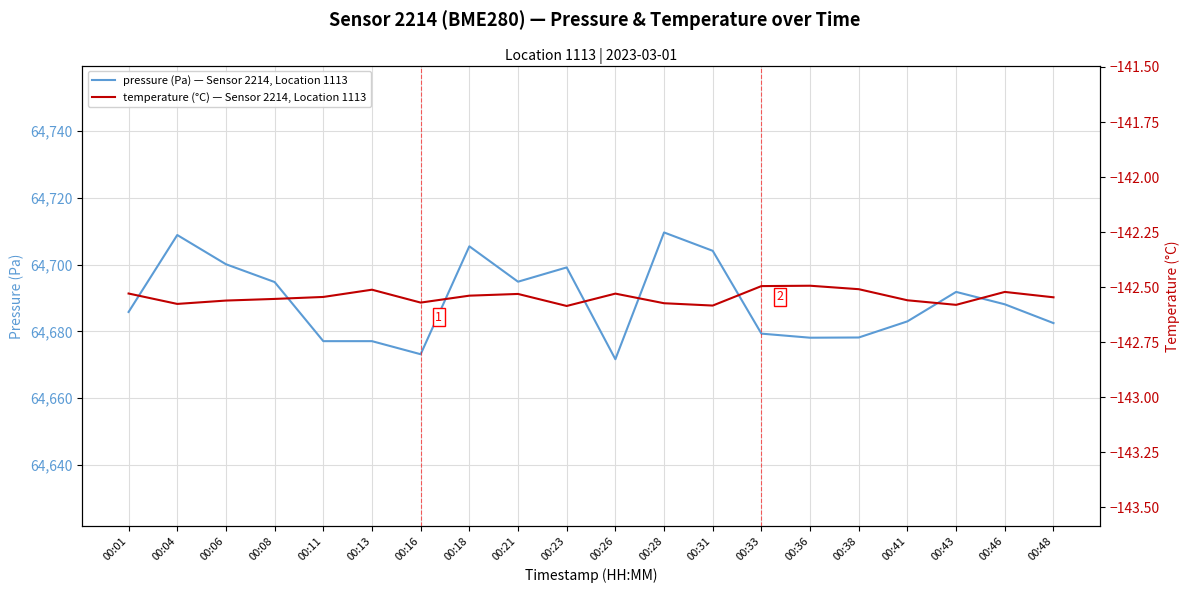

Which series has the largest range (max minus min)?

pressure (Pa) — Sensor 2214, Location 1113